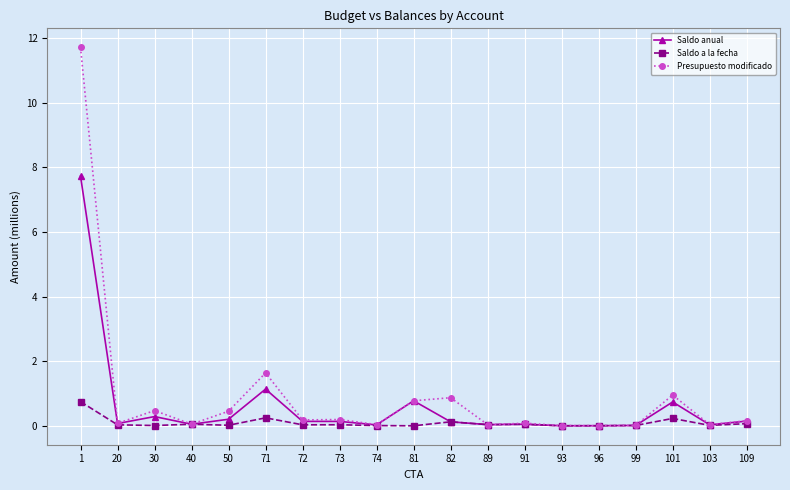

Rank the series by their maximum value, from lowest to highest.

Saldo a la fecha, Saldo anual, Presupuesto modificado